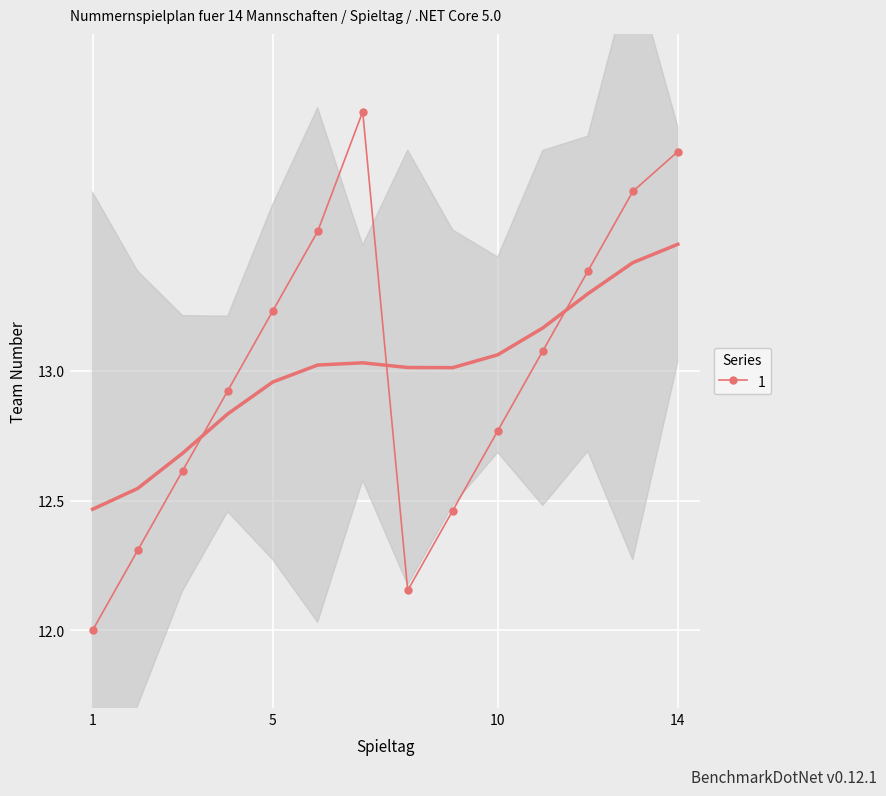

Approximately how many times larger is the value at 10 compared to 1?

1.1